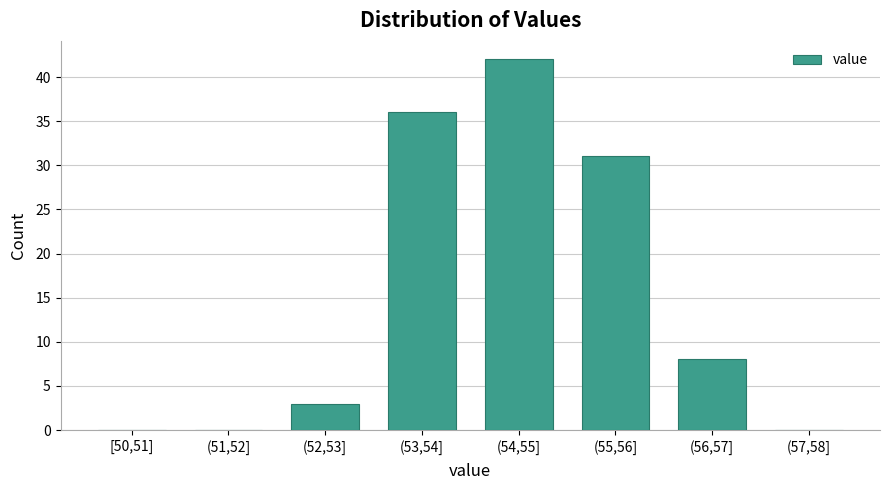

Reading left to right, list all the values displayed in this chart.

[50,51]=0	(51,52]=0	(52,53]=3	(53,54]=36	(54,55]=42	(55,56]=31	(56,57]=8	(57,58]=0